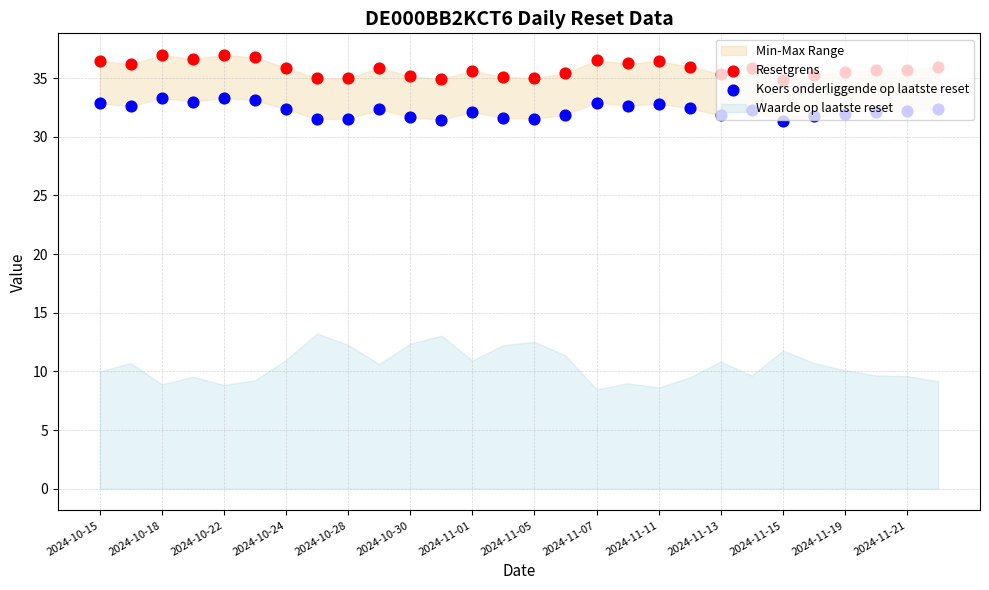

At which category is the sum across all series the highest?

2024-10-18